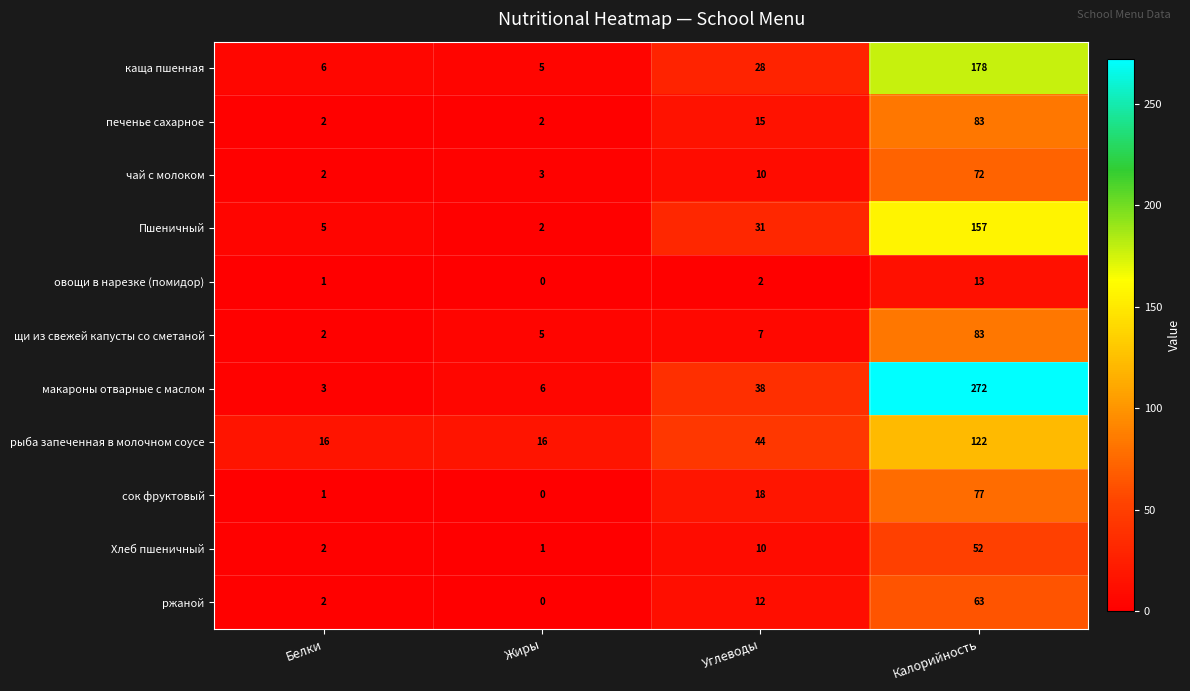

How many categories are shown in the chart?

4